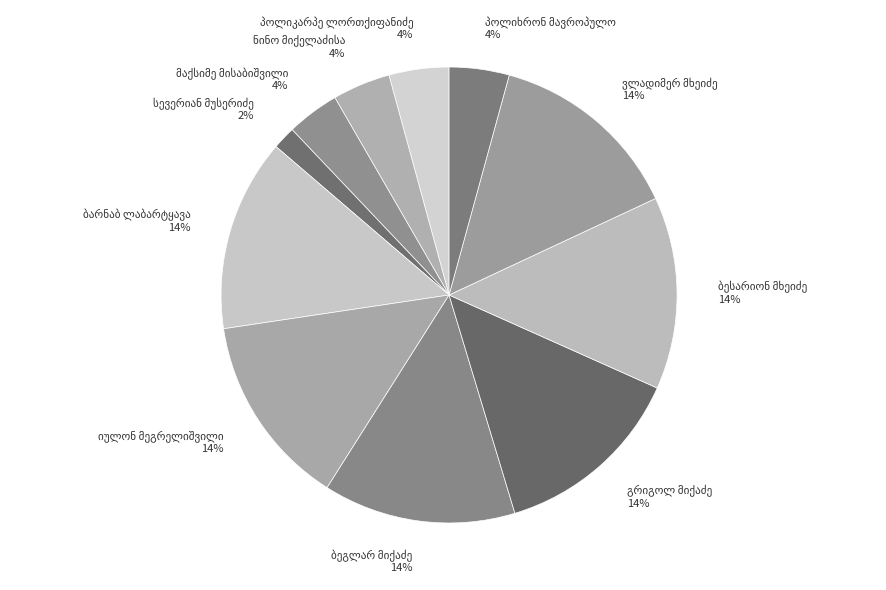

Does any single category account for the majority?

No